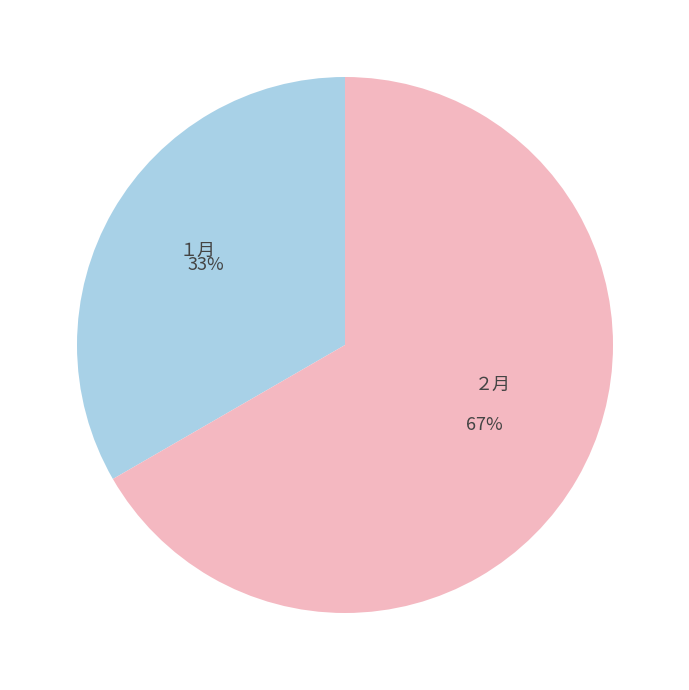

To the nearest percent, what is the average slice percentage?

50%